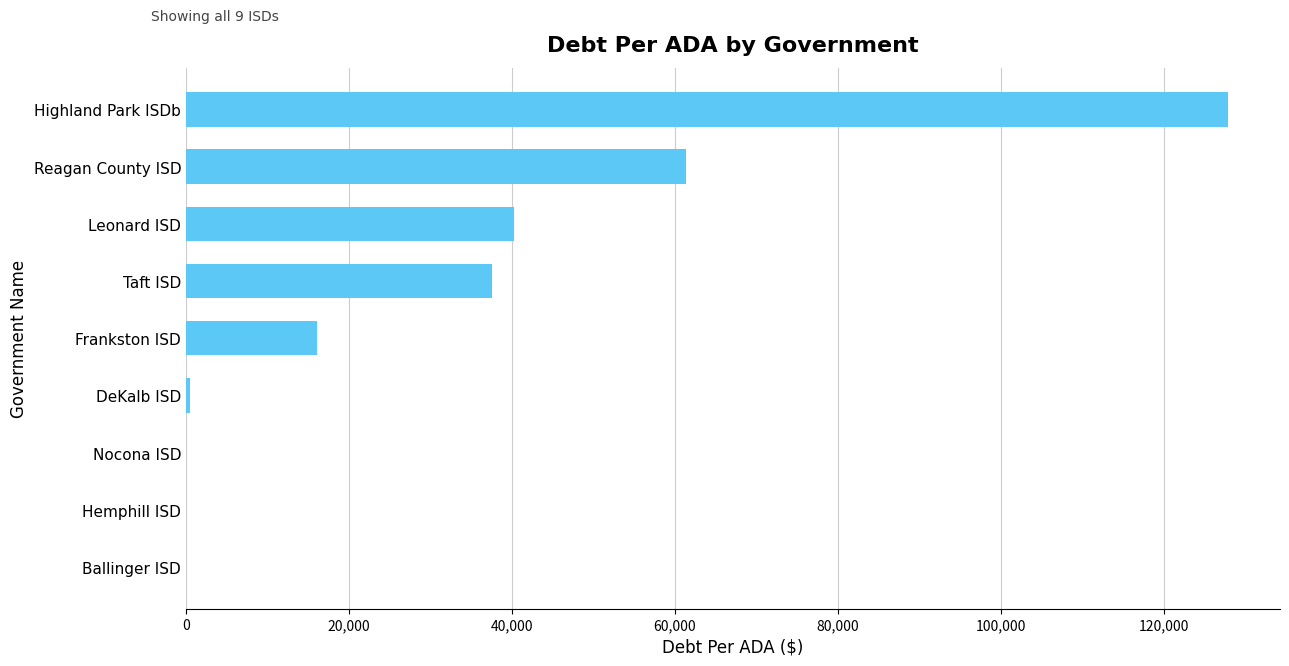

At which label is the value closest to 63943?

Reagan County ISD